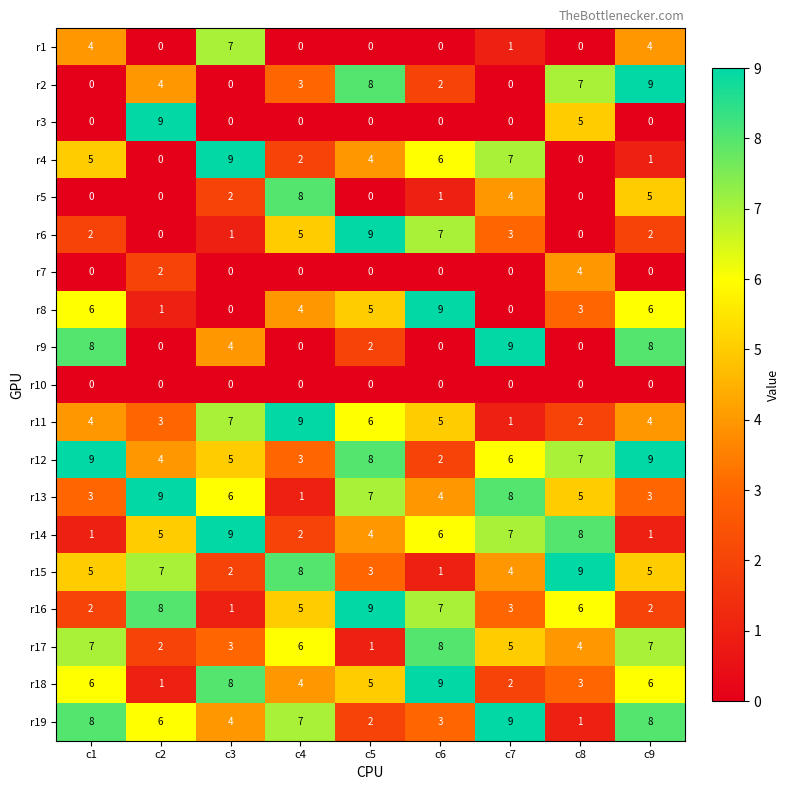

How many values in the r15 series are below 5?

4